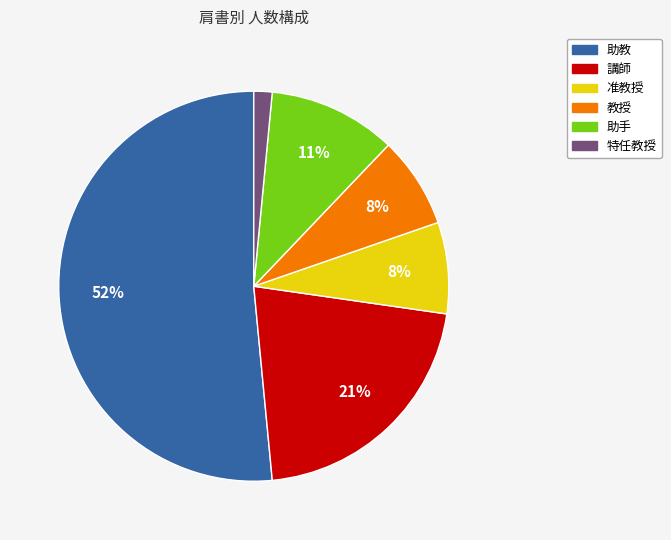

Between 助手 and 講師, which is larger?

講師